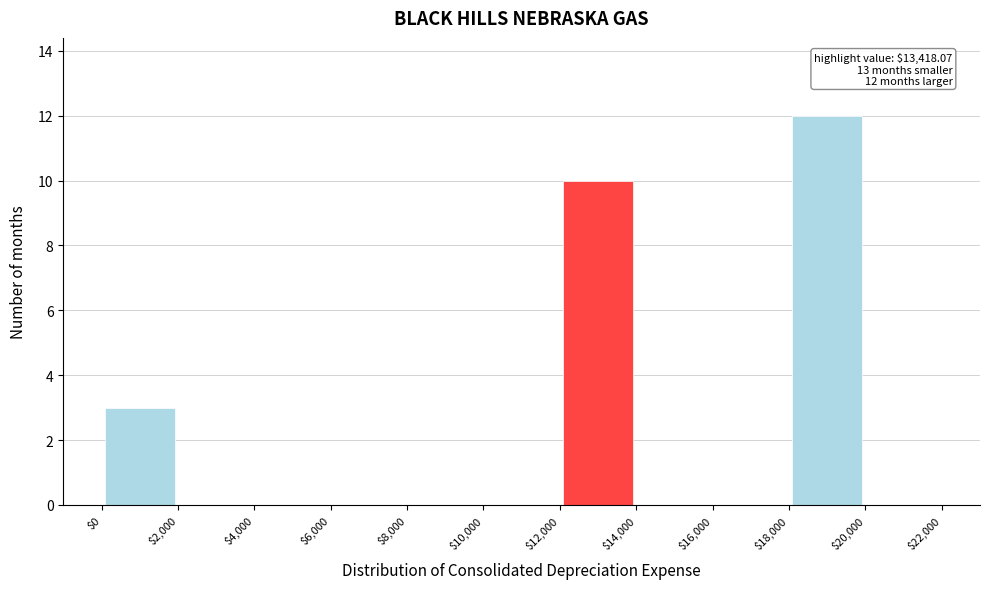

Over which range of the x-axis is the bar tallest?

$18,000 to $20,000